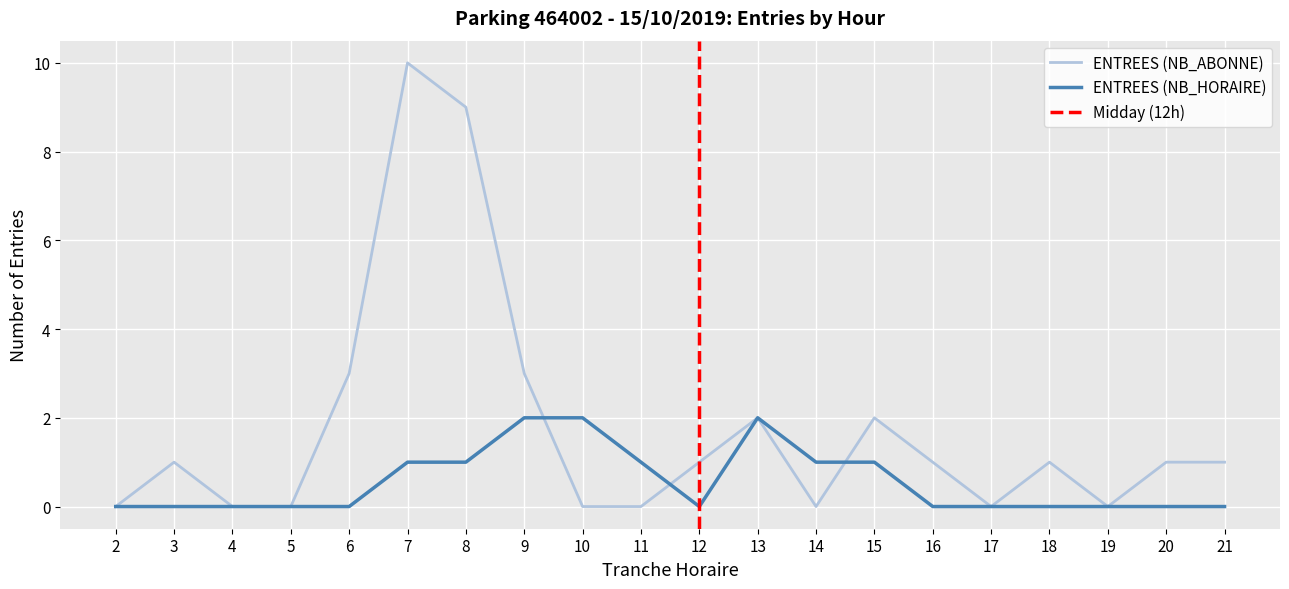

Between 14 and 17, which series saw the biggest shift?

ENTREES (NB_HORAIRE)